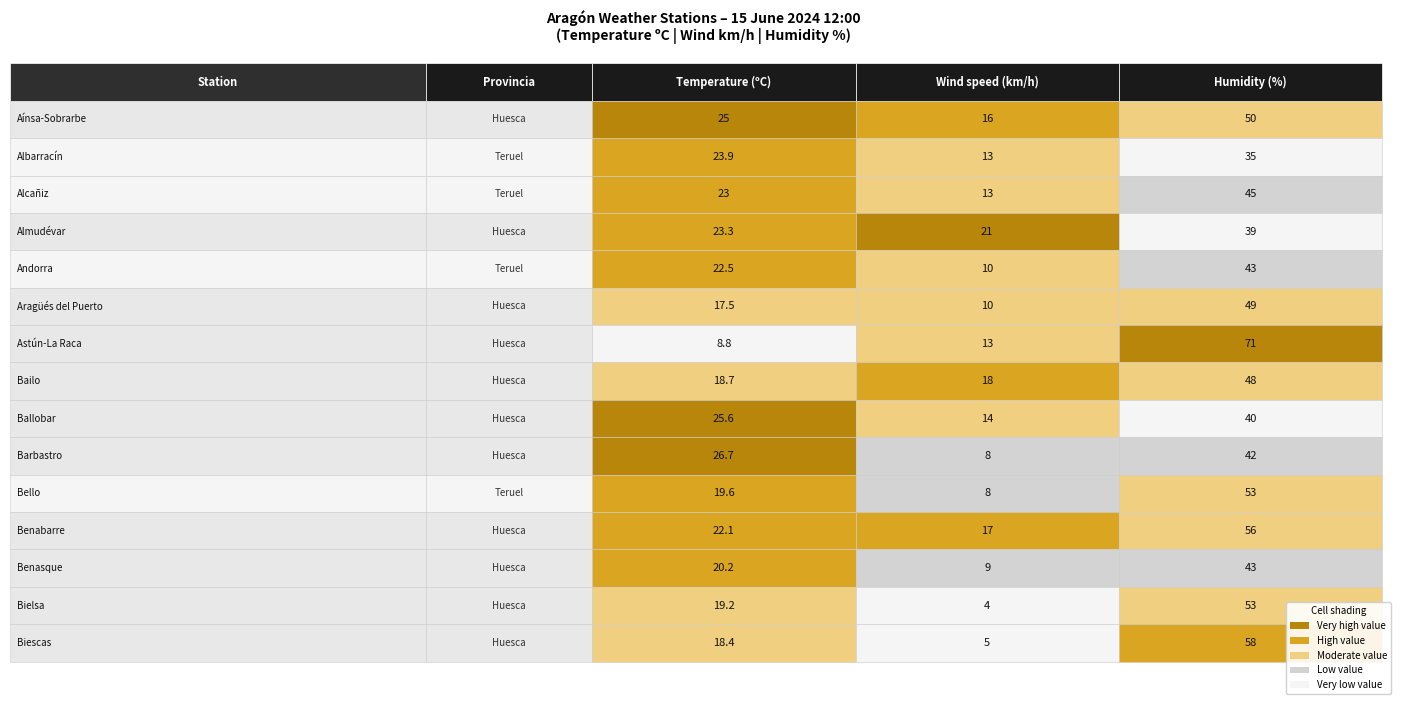

How many Bello values are between 8 and 53?

3